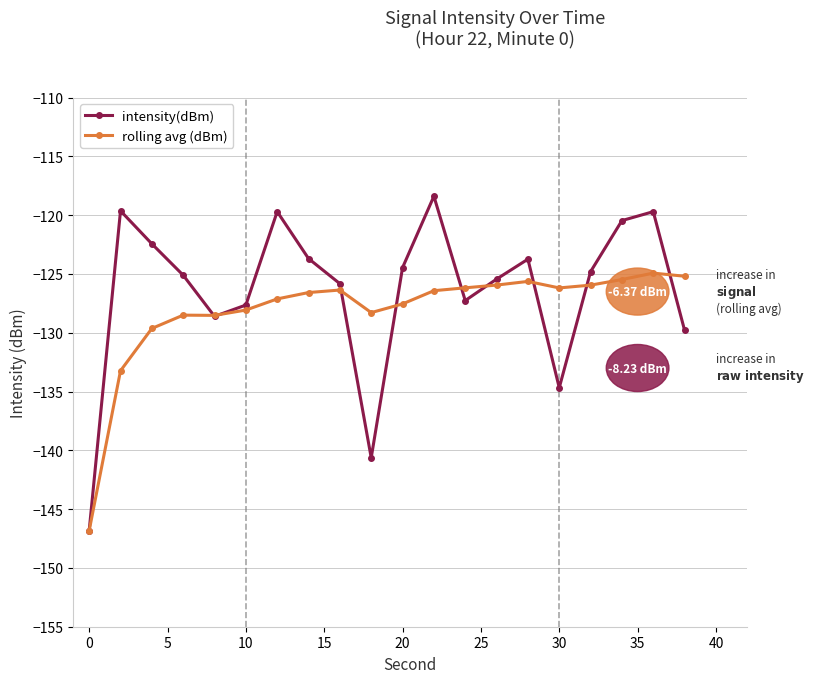

True or false: intensity(dBm) and rolling avg (dBm) cross at least once.

True